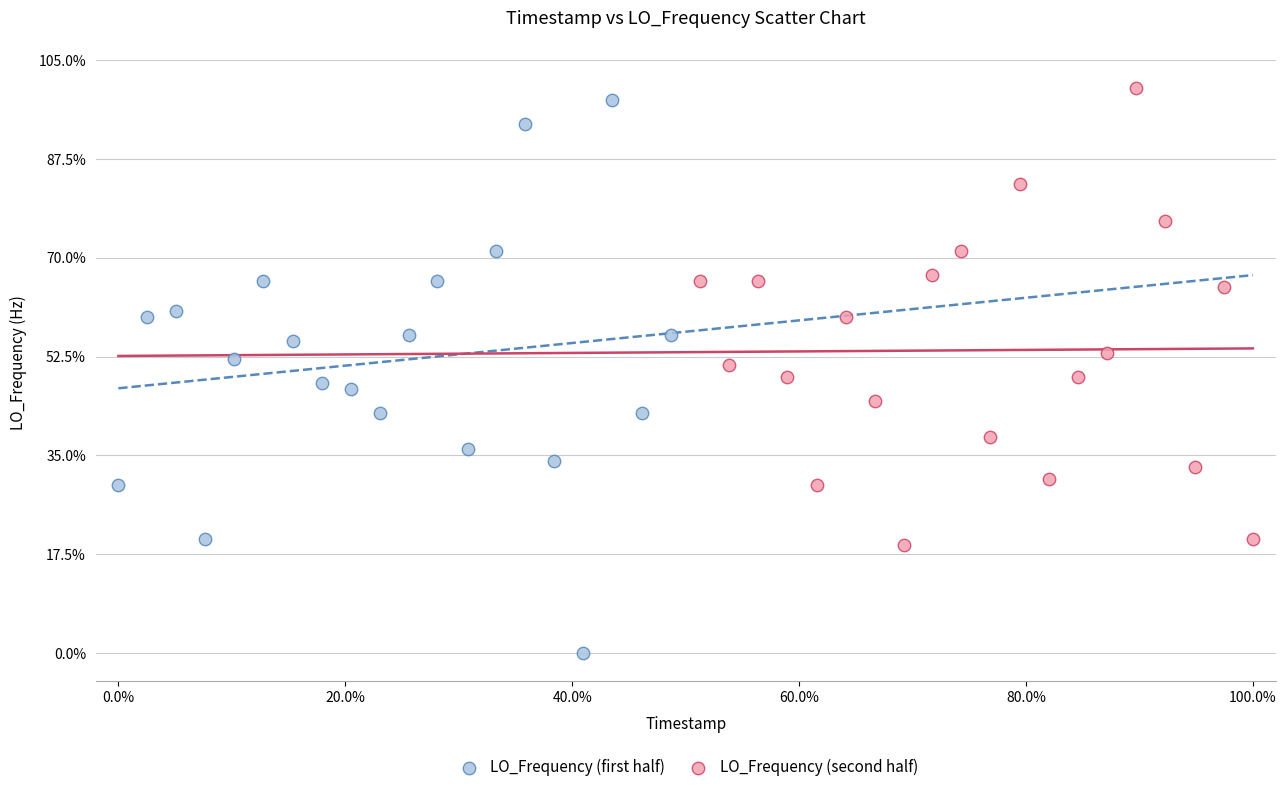

Which series contains the highest Y value?

LO_Frequency (second half)